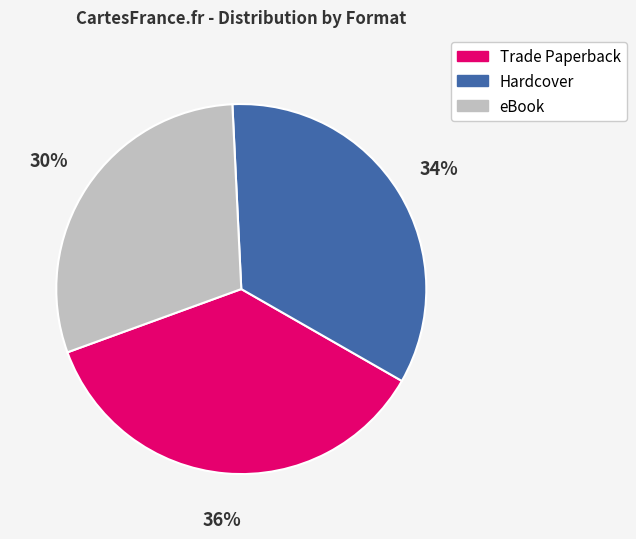

Is the sum of Hardcover and eBook greater than half?

Yes